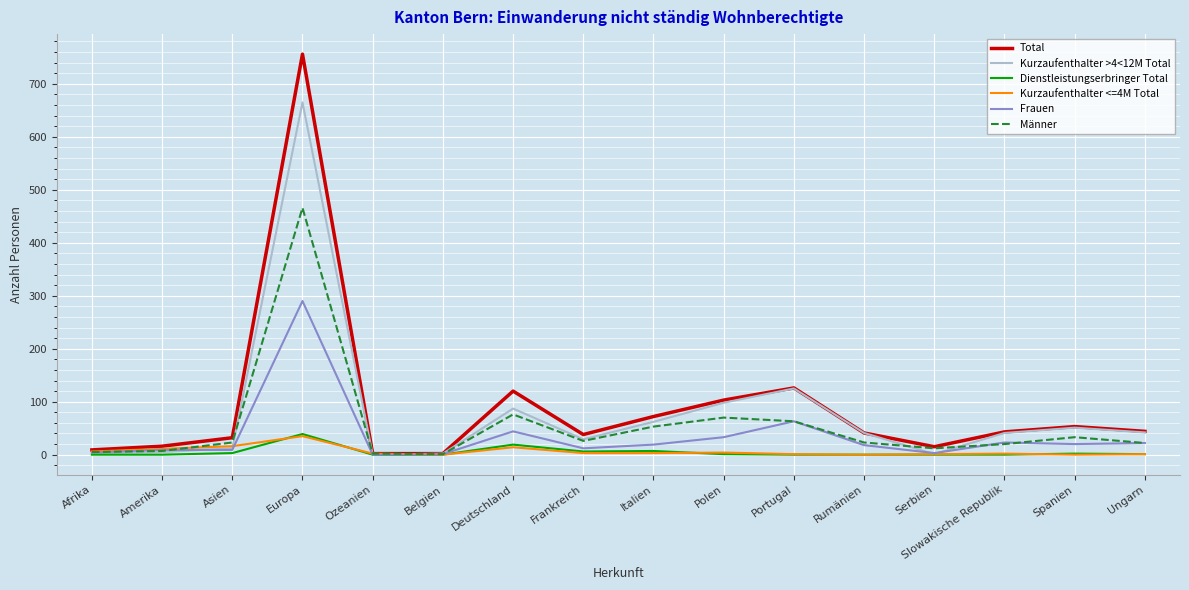

Which series changed the most between Europa and Rumänien?

Total